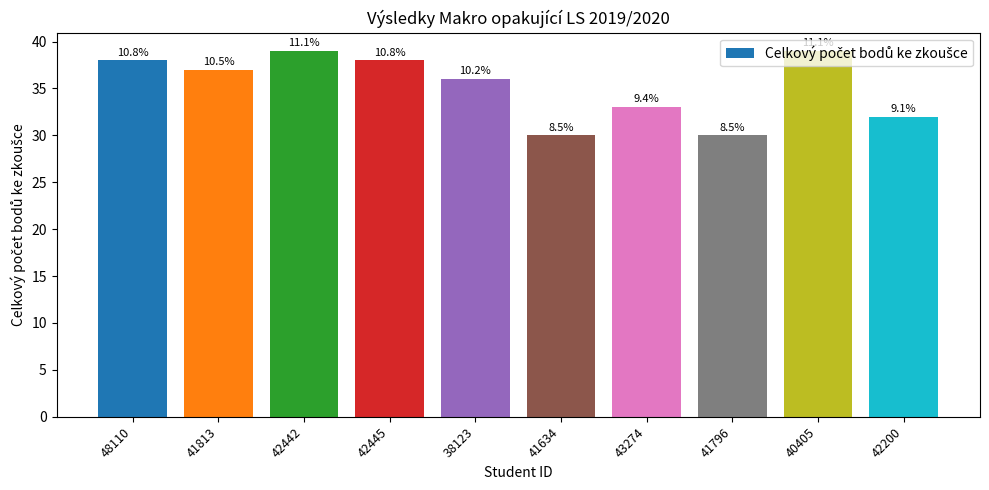

Reading right to left, extract all data points from this chart.

42200=32	40405=39	41796=30	43274=33	41634=30	38123=36	42445=38	42442=39	41813=37	48110=38